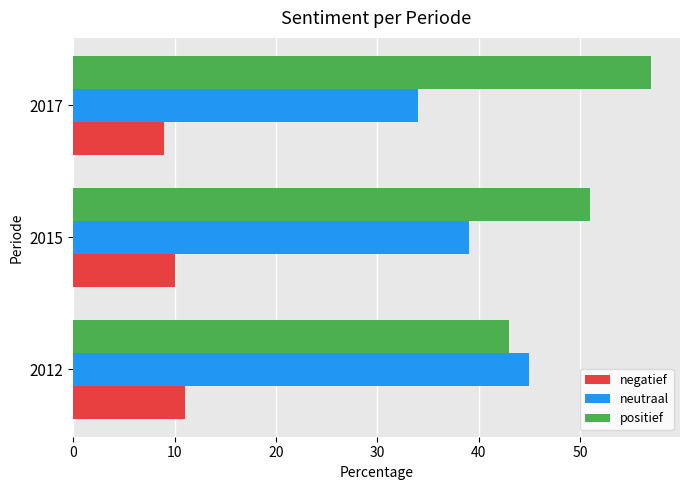

Rank the series by their average value, from lowest to highest.

negatief, neutraal, positief